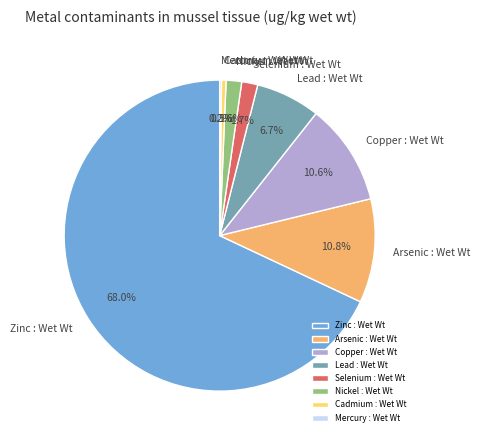

Which has a higher value, Lead : Wet Wt or Cadmium : Wet Wt?

Lead : Wet Wt